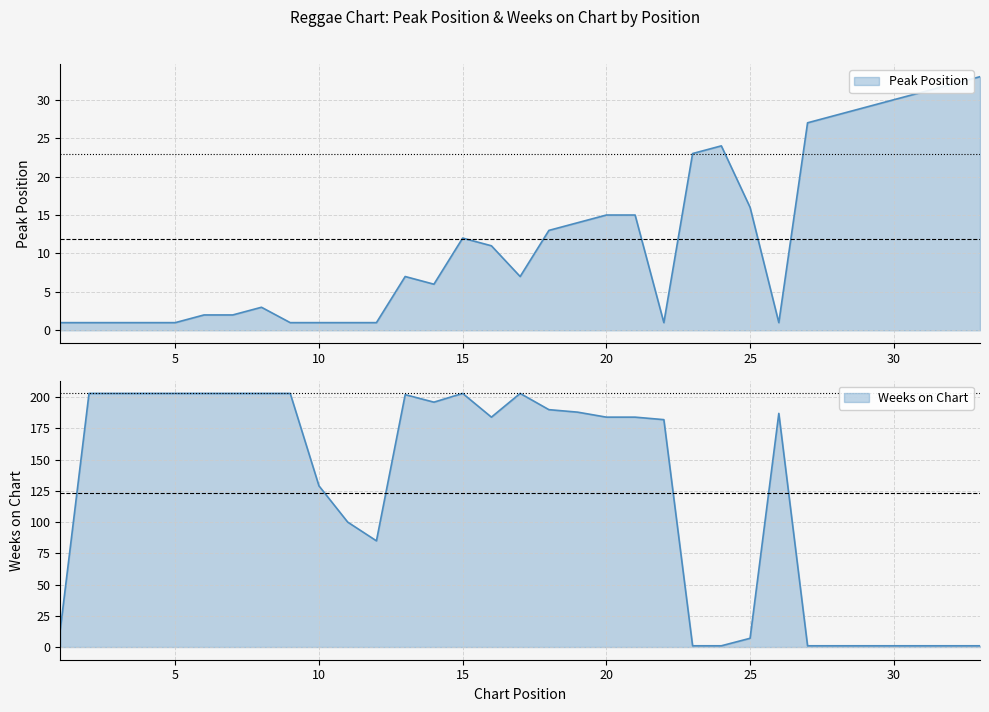

What is the difference between the highest and lowest values at 28?

27